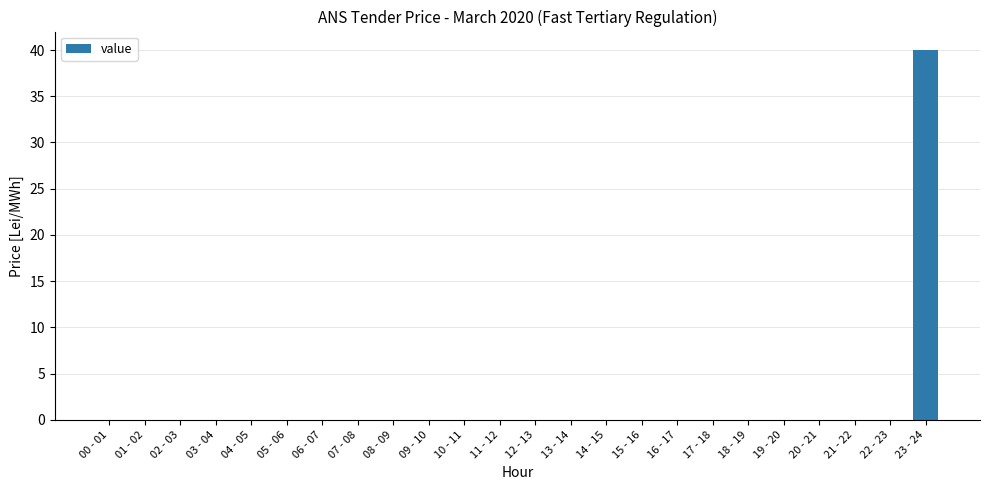

Reading left to right, list all the values displayed in this chart.

00 - 01=0	01 - 02=0	02 - 03=0	03 - 04=0	04 - 05=0	05 - 06=0	06 - 07=0	07 - 08=0	08 - 09=0	09 - 10=0	10 - 11=0	11 - 12=0	12 - 13=0	13 - 14=0	14 - 15=0	15 - 16=0	16 - 17=0	17 - 18=0	18 - 19=0	19 - 20=0	20 - 21=0	21 - 22=0	22 - 23=0	23 - 24=40